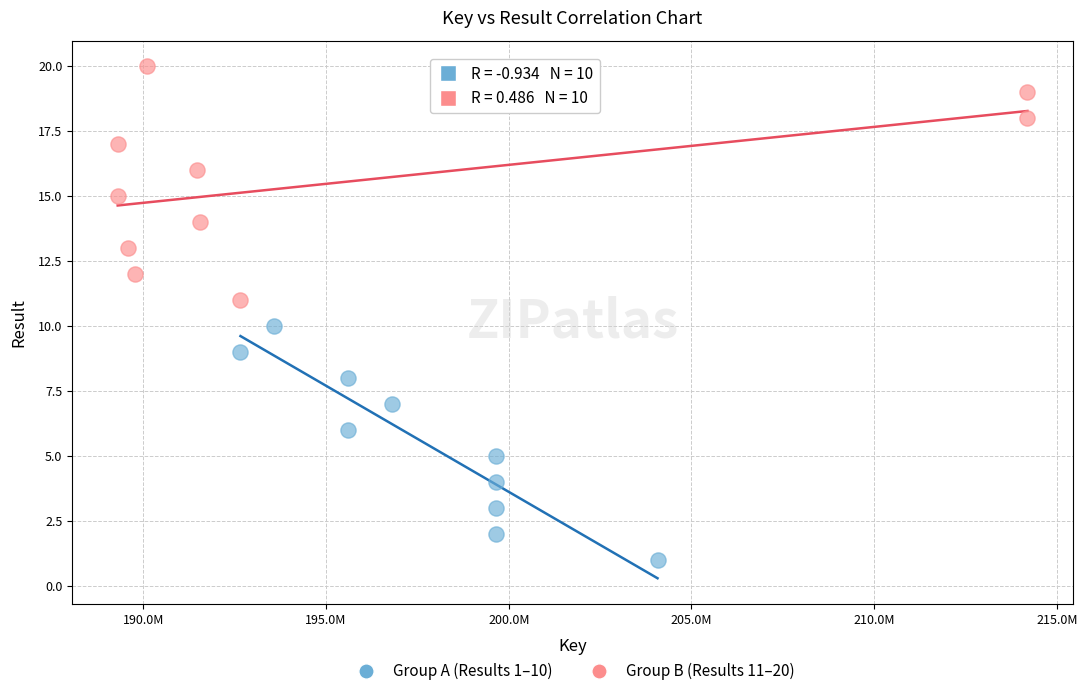

Which series reaches the minimum Y coordinate?

Group A (Results 1–10)